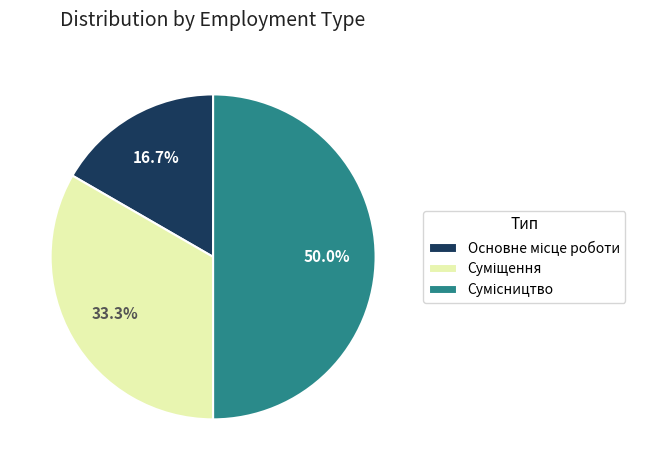

How many slices are in this pie chart?

3